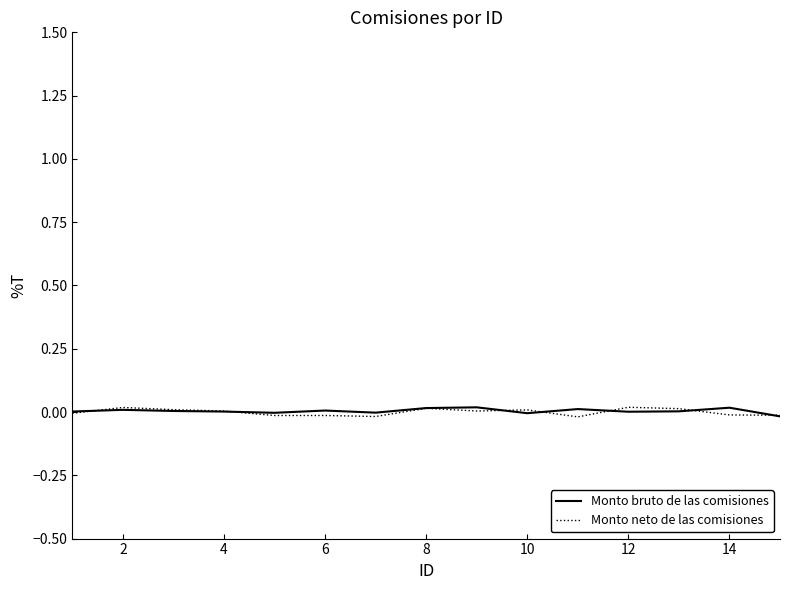

True or false: Monto bruto de las comisiones and Monto neto de las comisiones cross at least once.

True